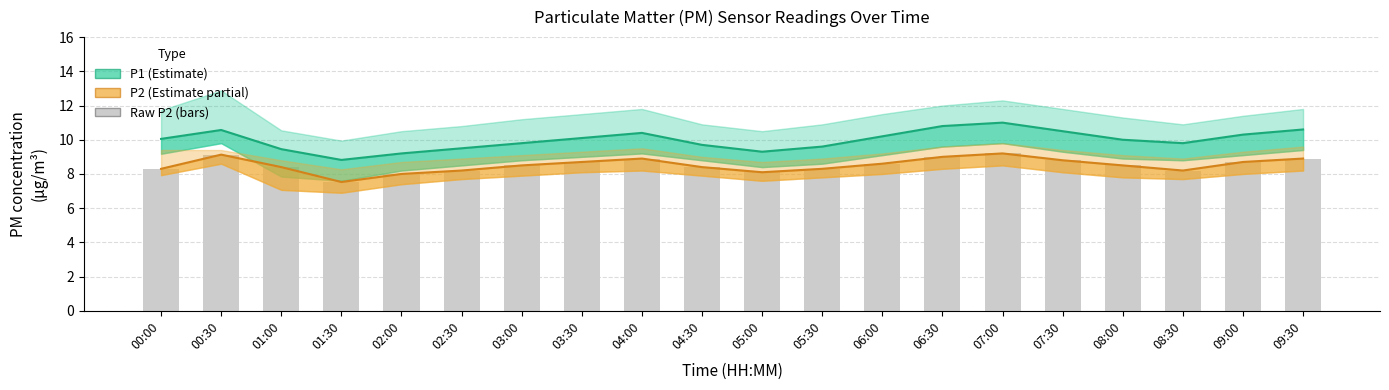

At how many categories does at least one series exceed 10?

10